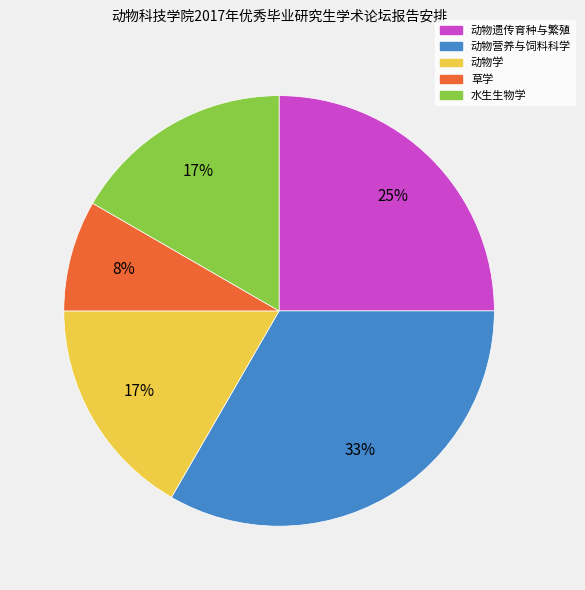

The 动物遗传育种与繁殖 slice represents 25% of the pie. True or false?

True